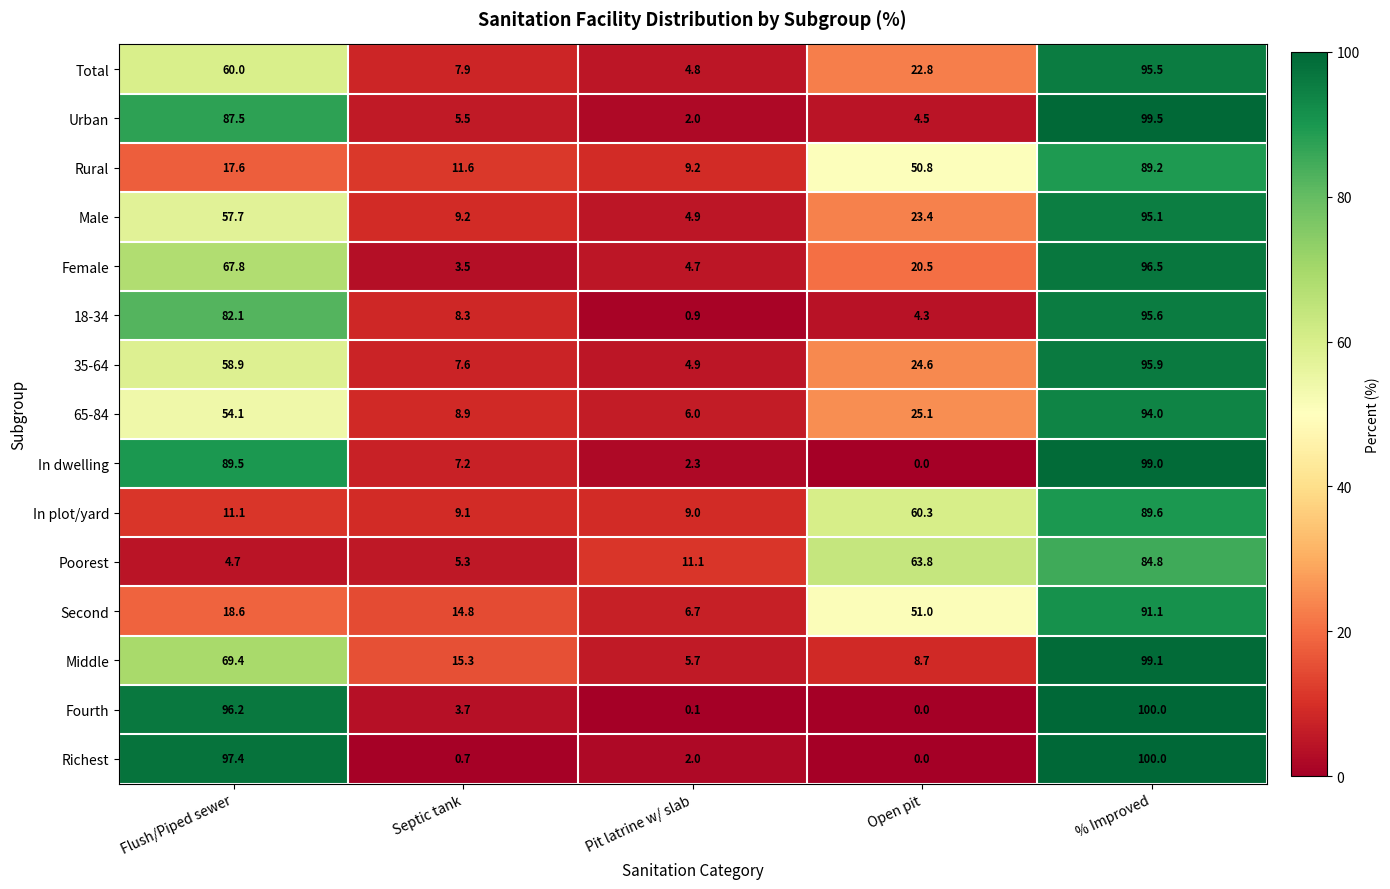

What is the spread (max minus min) of values at Pit latrine w/ slab?

11.0